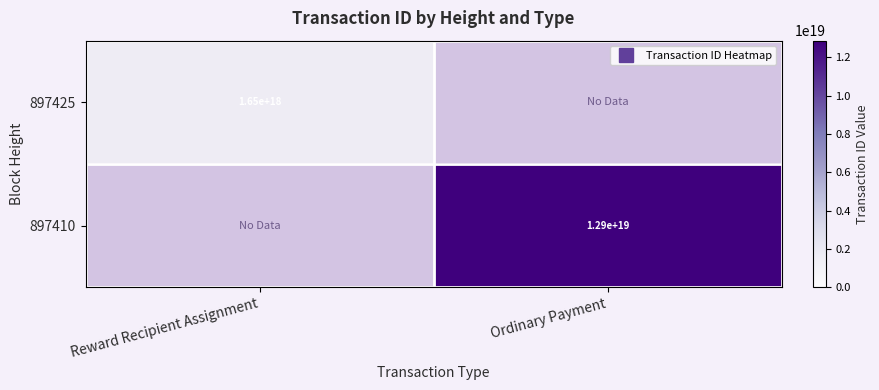

True or false: 897425 has a value of 1646924694719956992.0 at Reward Recipient Assignment.

True